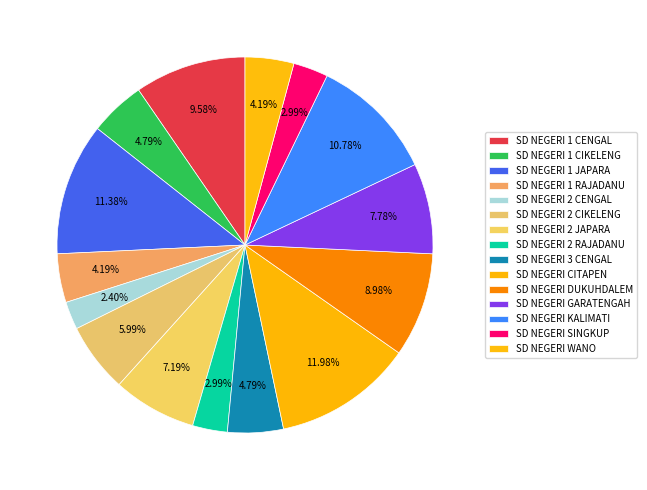

How many slices are in this pie chart?

15